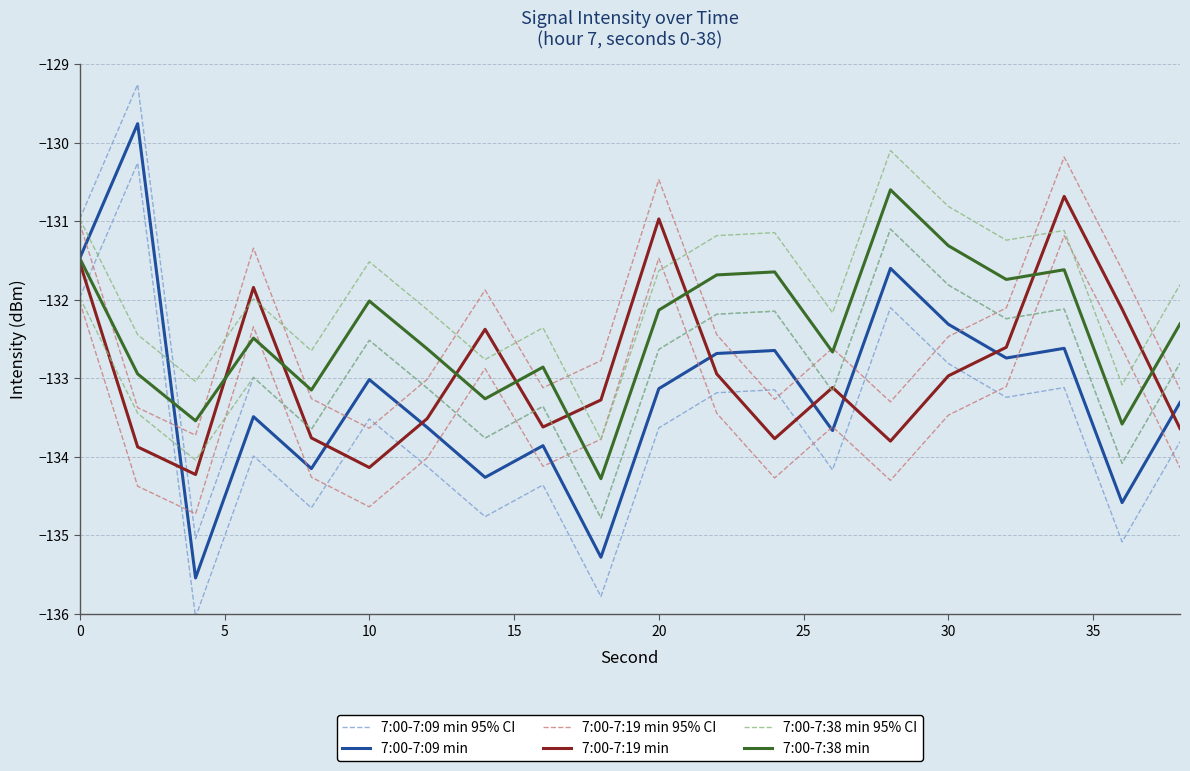

True or false: 7:00-7:38 min and 7:00-7:38 min 95% CI cross at least once.

False